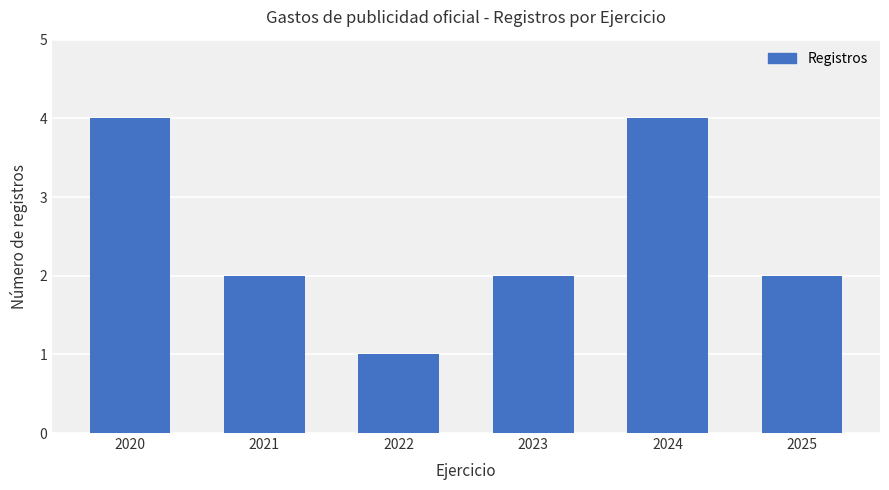

Reading right to left, what are all the values shown in this chart?

2025=2	2024=4	2023=2	2022=1	2021=2	2020=4